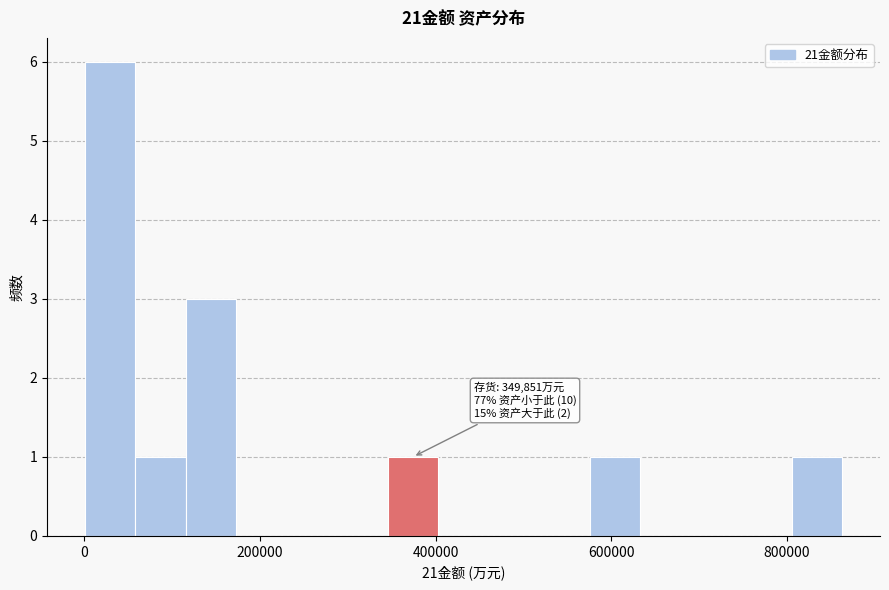

Around what value on the x-axis is the tallest bar? Give the approximate position of its centre, as read against the axis.

20000